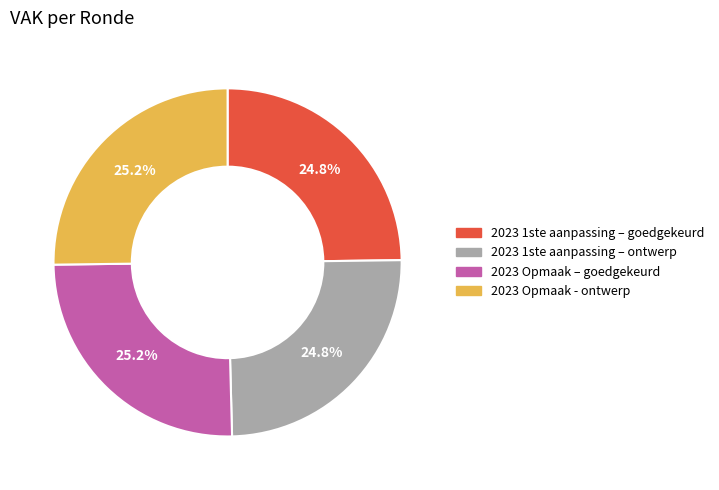

Does 2023 Opmaak – goedgekeurd account for over 50% of the chart?

No